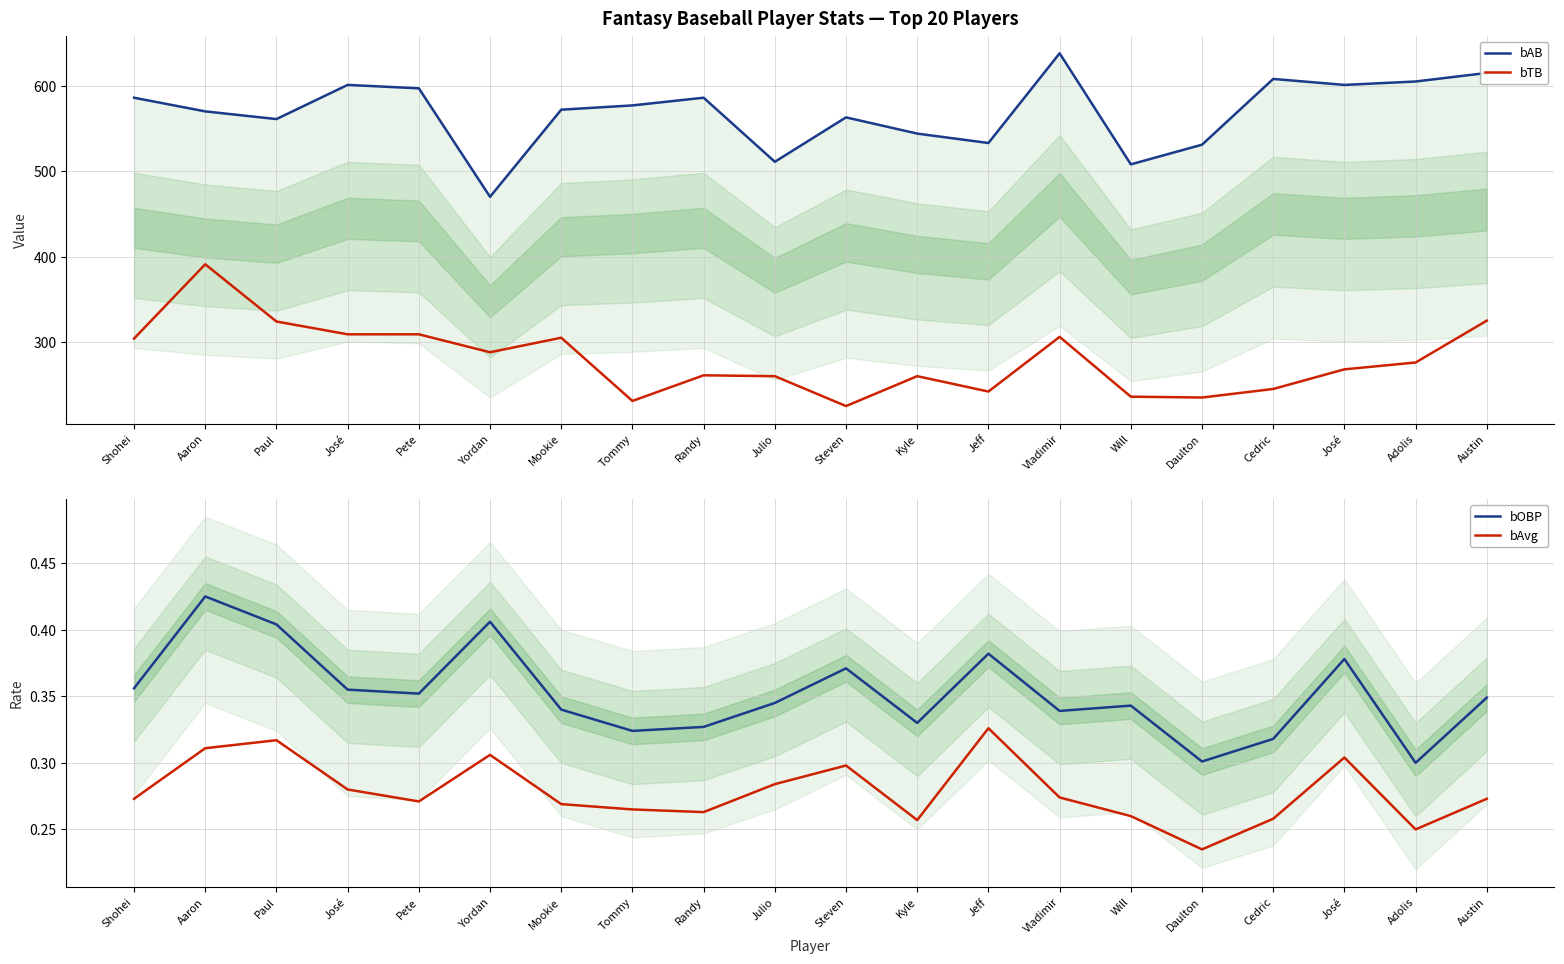

In bAvg, how many points are lower than both neighbors (excluding endpoints)?

5